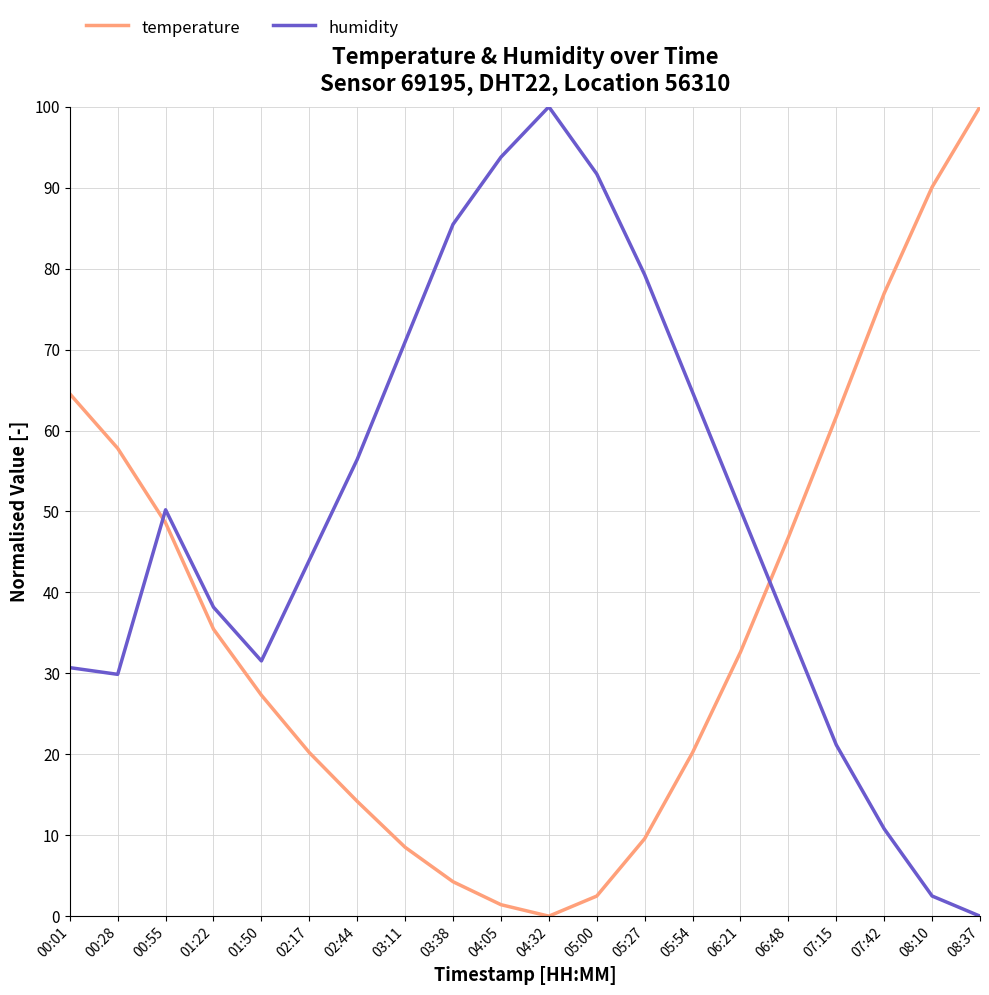

Is it true that humidity equals 115.8 at 05:27?

False